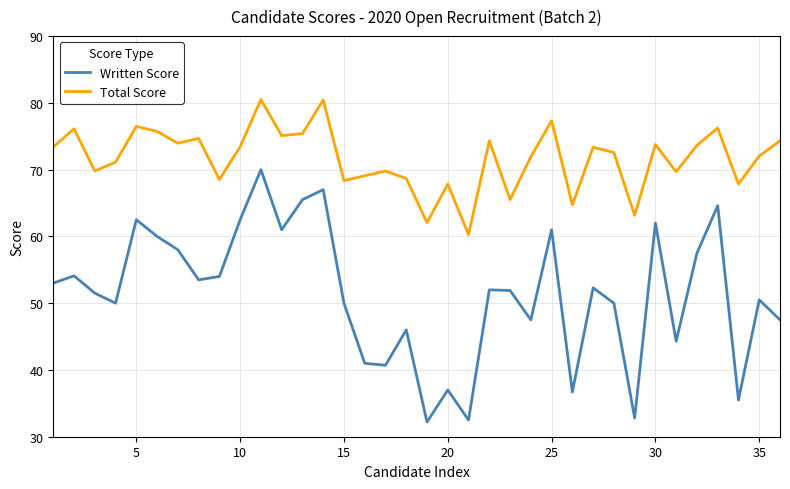

True or false: Written Score and Total Score intersect in this chart.

False